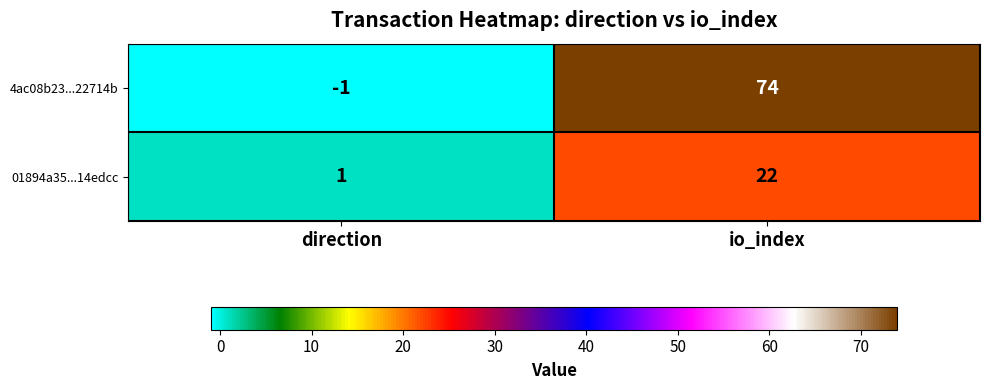

What is the greatest value displayed?

74